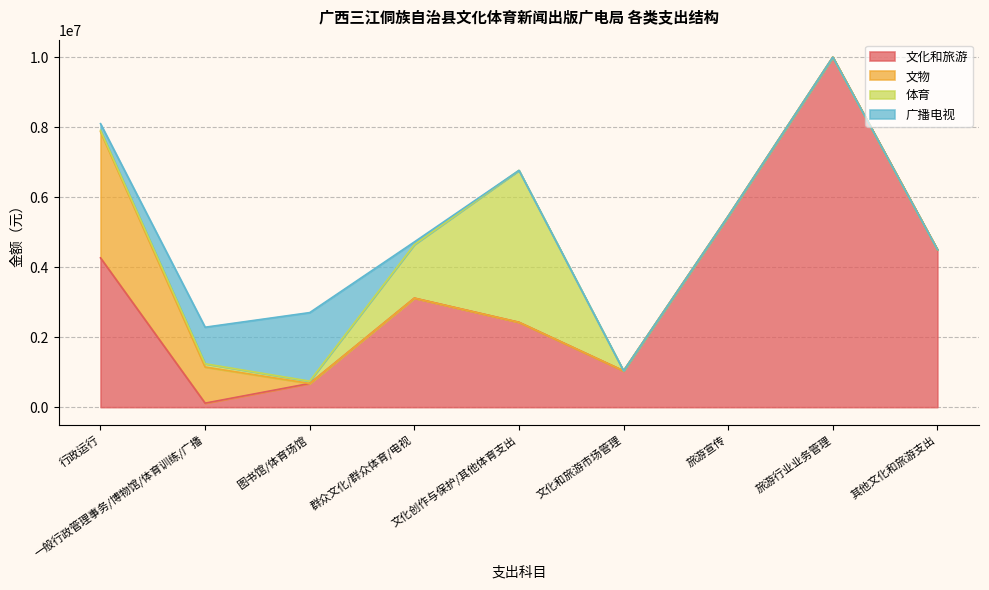

What is the difference between the 文化和旅游 values at 一般行政管理事务/博物馆/体育训练/广播 and 图书馆/体育场馆?

562723.4